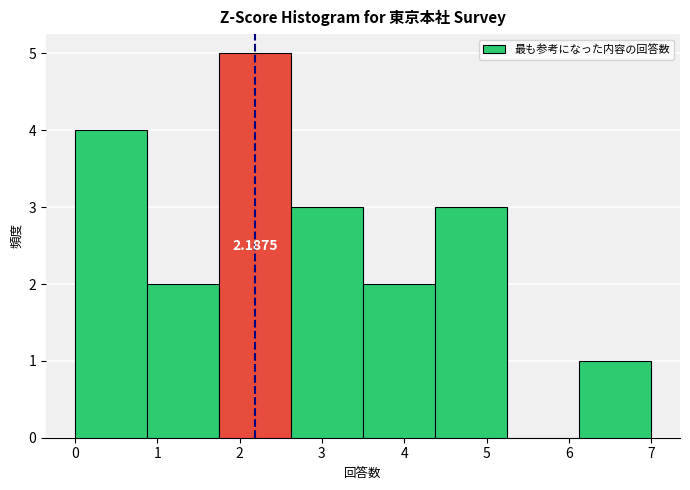

Over which range of the x-axis is the bar tallest?

1.8 to 2.6